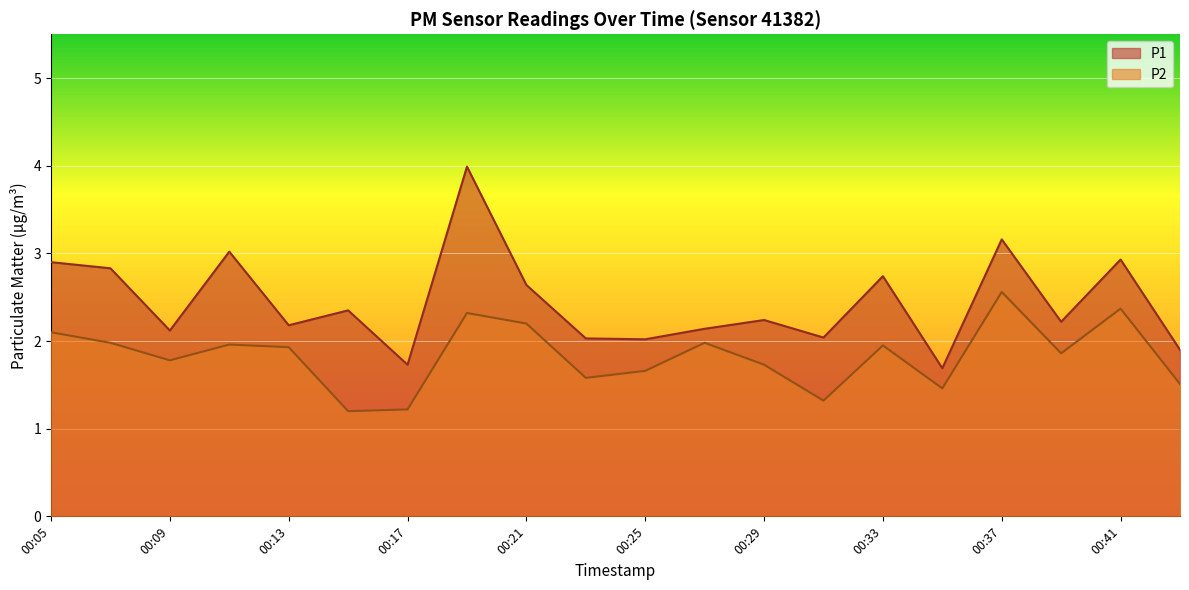

Is it true that P2 equals 1.2 at 00:27?

False